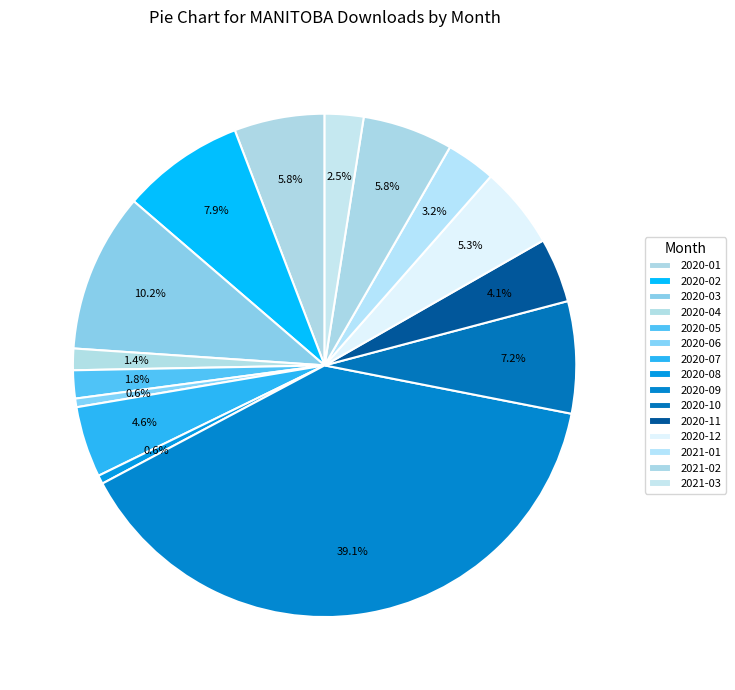

To the nearest percent, what is the combined percentage of 2020-04 and 2020-12?

7%